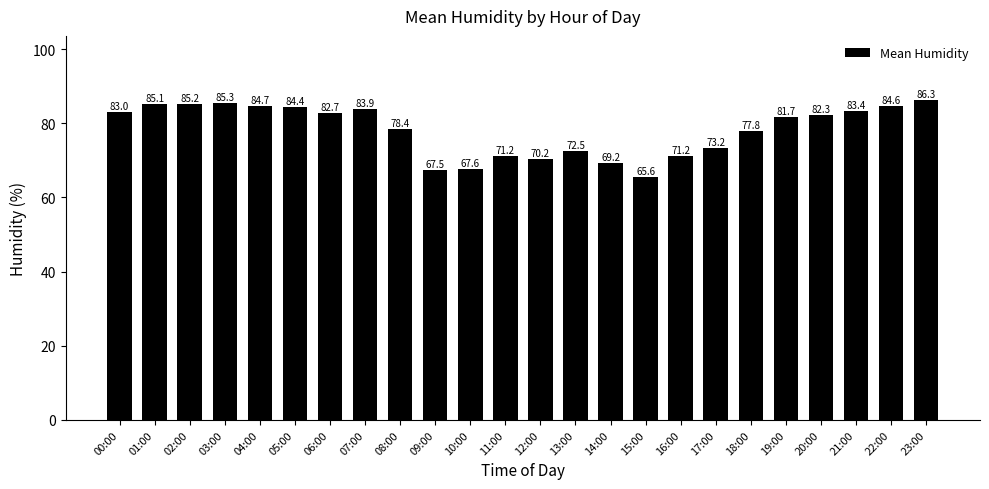

Where is the data nearest to the value 75?

17:00